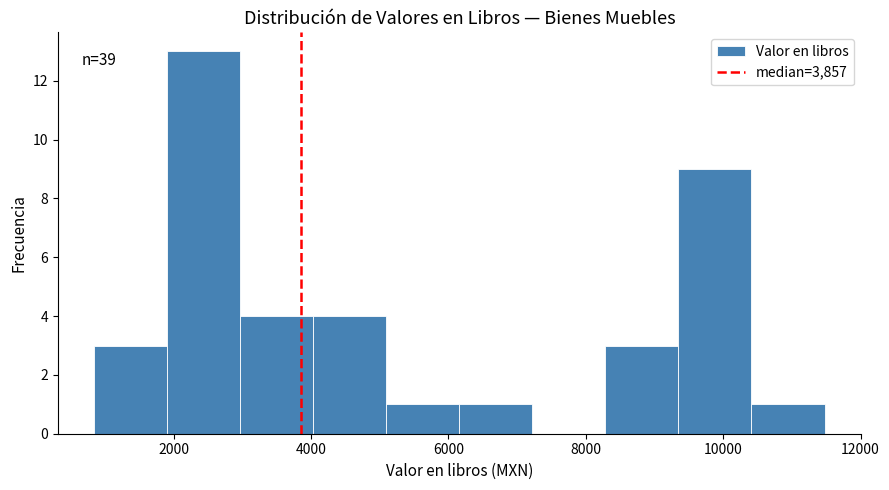

Which range on the x-axis has the tallest bar?

2000 to 3000